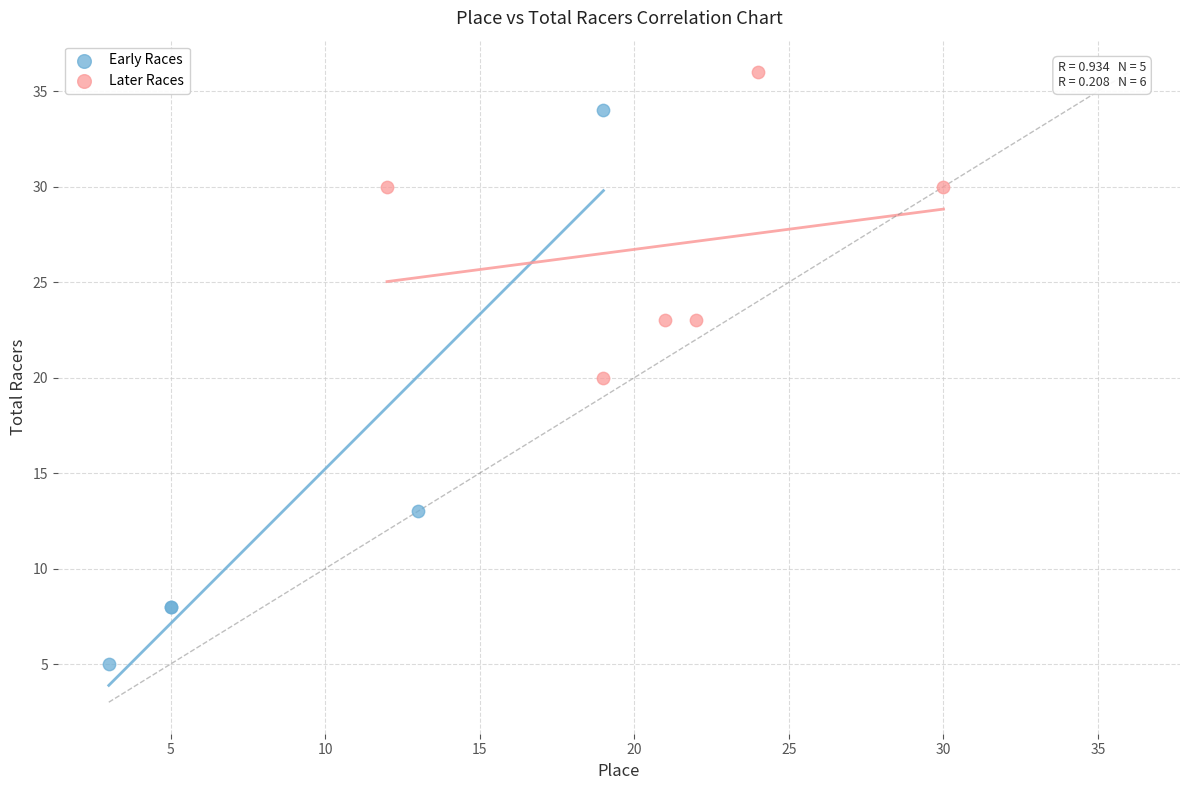

Which series reaches the maximum Y coordinate?

Later Races